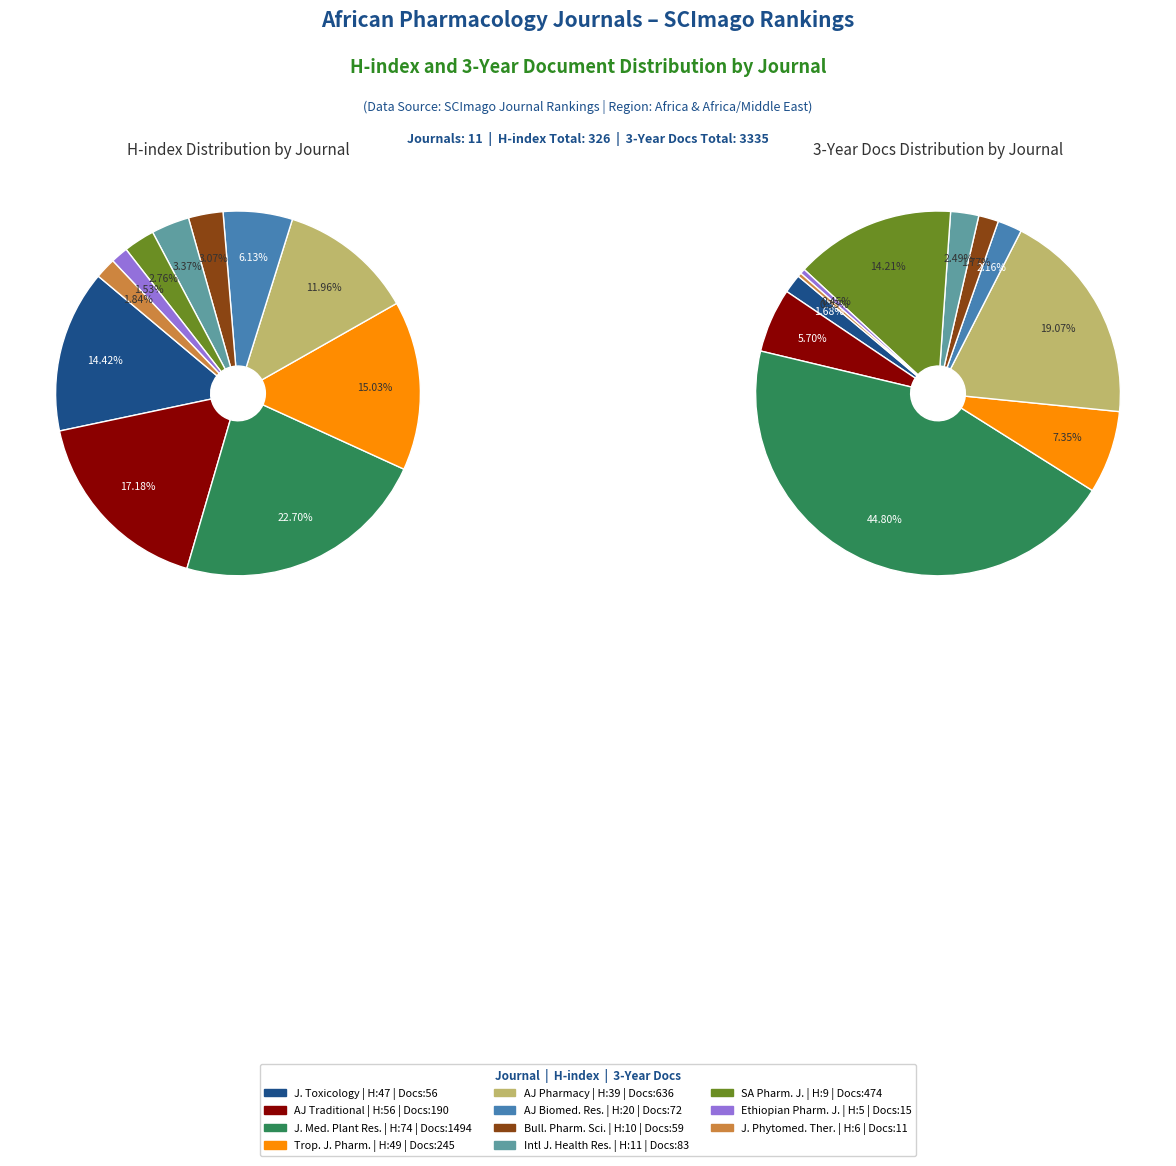

What portion of the pie excludes Bulletin of Pharmaceutical Sciences?

96.9%